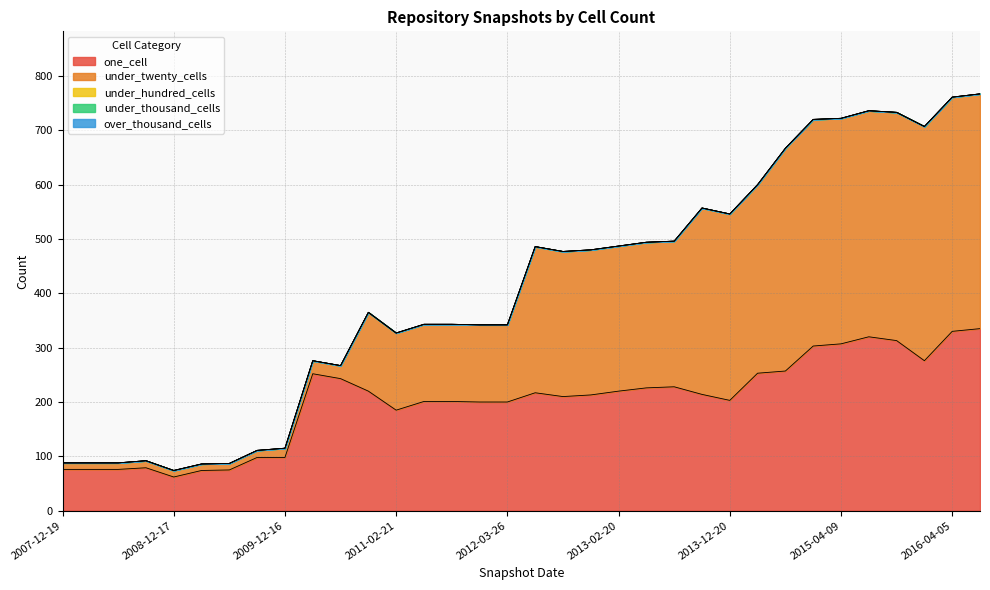

What is the difference between the highest and lowest values at 2009-04-06?

74